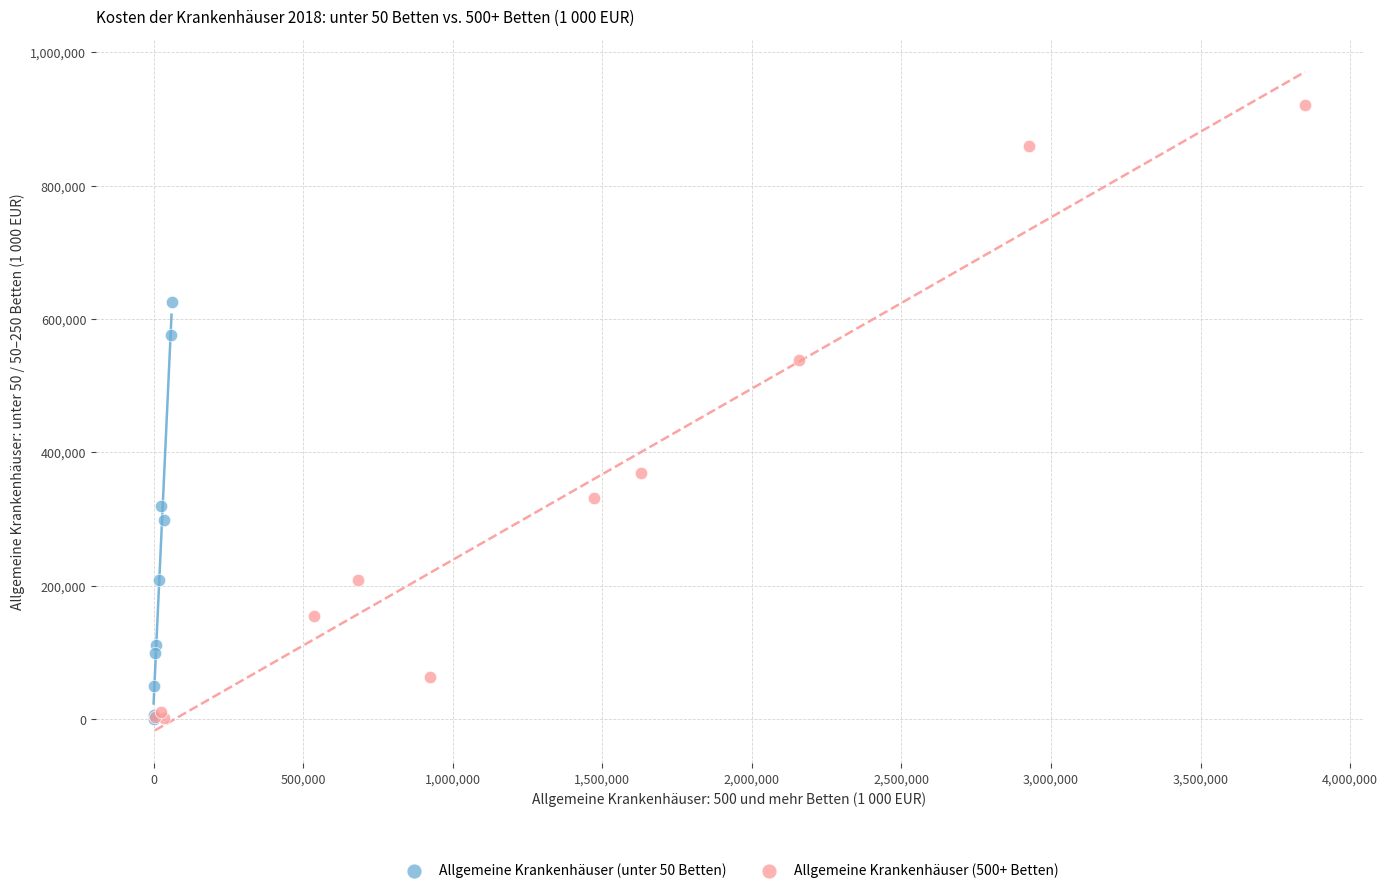

Which series has the widest spread of Y values?

Allgemeine Krankenhäuser (500+ Betten)